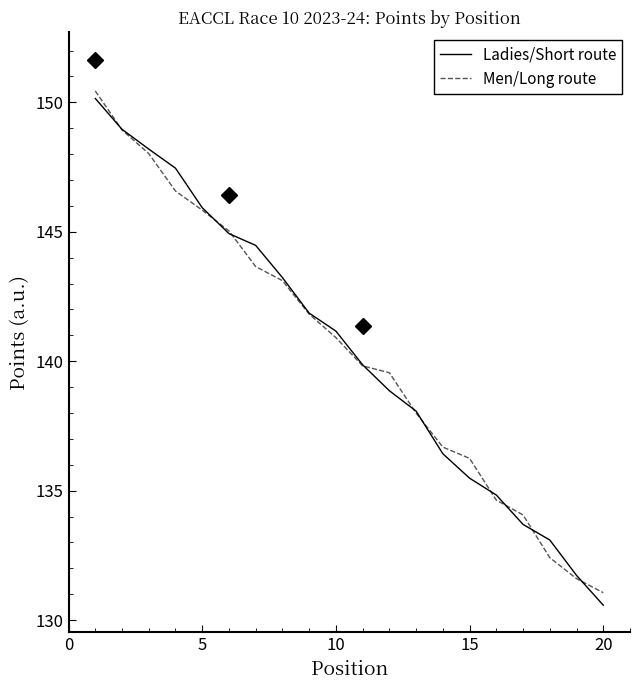

What is the lowest value of the Men/Long route series?

131.1